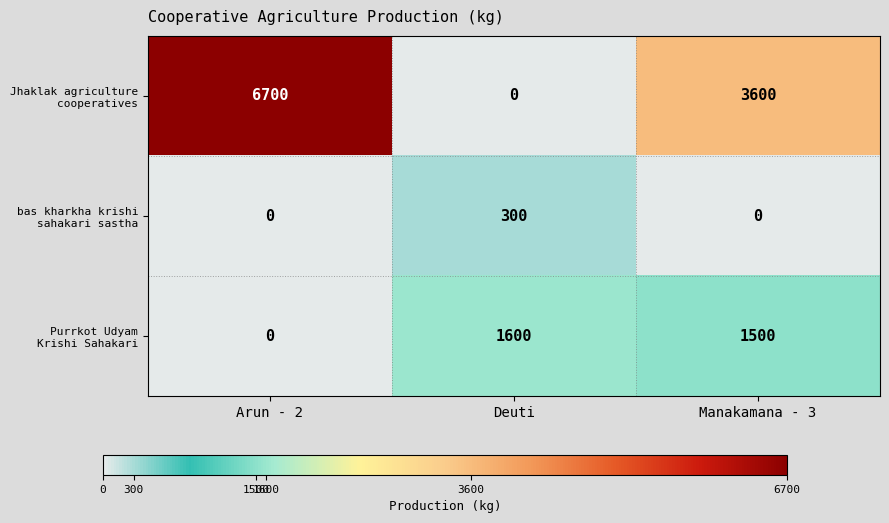

What is the total value across all series at Deuti?

1900